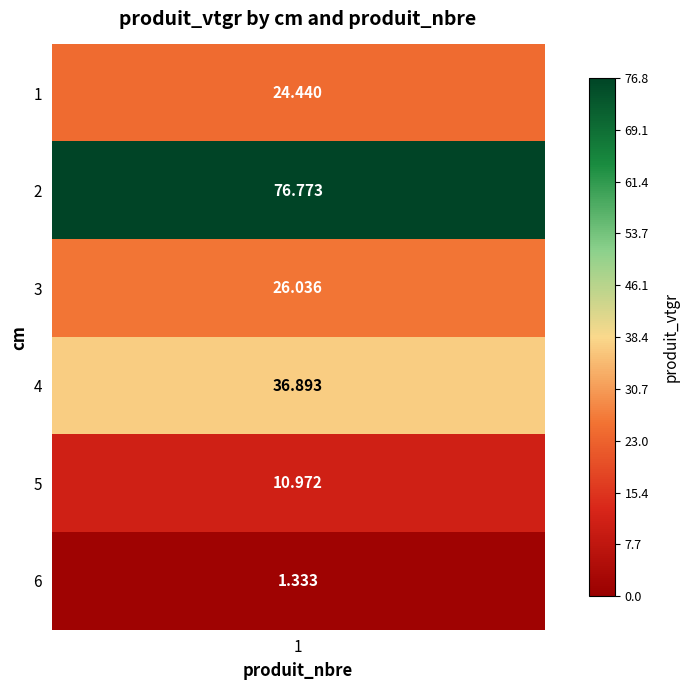

Where is the data nearest to the value 39?

4